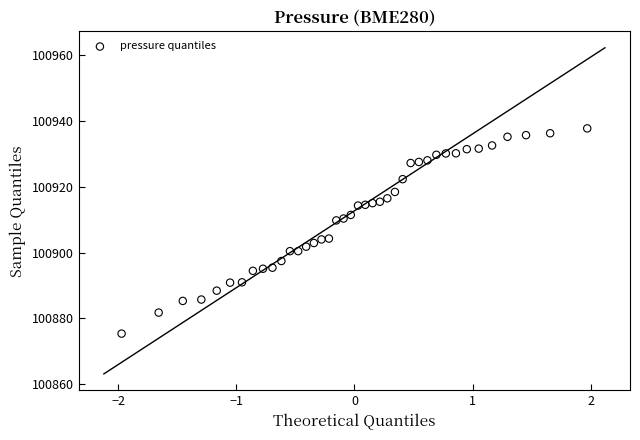

What is the range of X values (max minus min)?

3.9